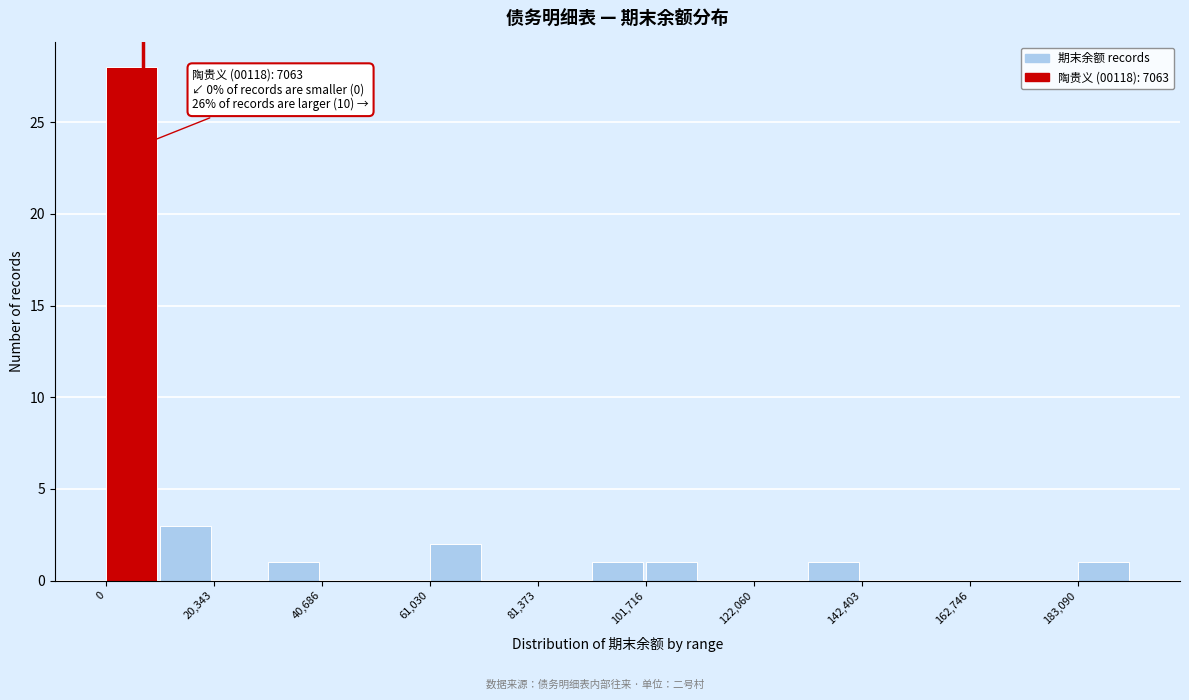

Around what value on the x-axis is the tallest bar? Give the approximate position of its centre, as read against the axis.

5000